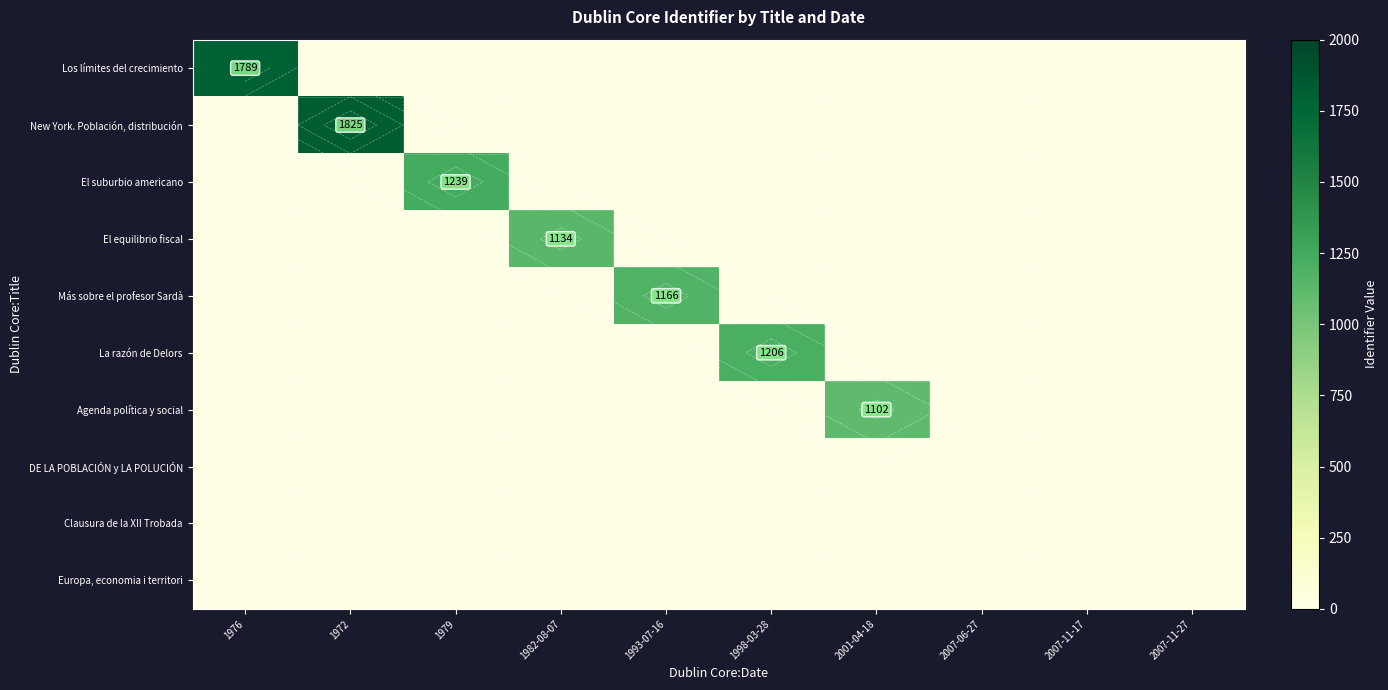

How many distinct data groups are displayed?

10